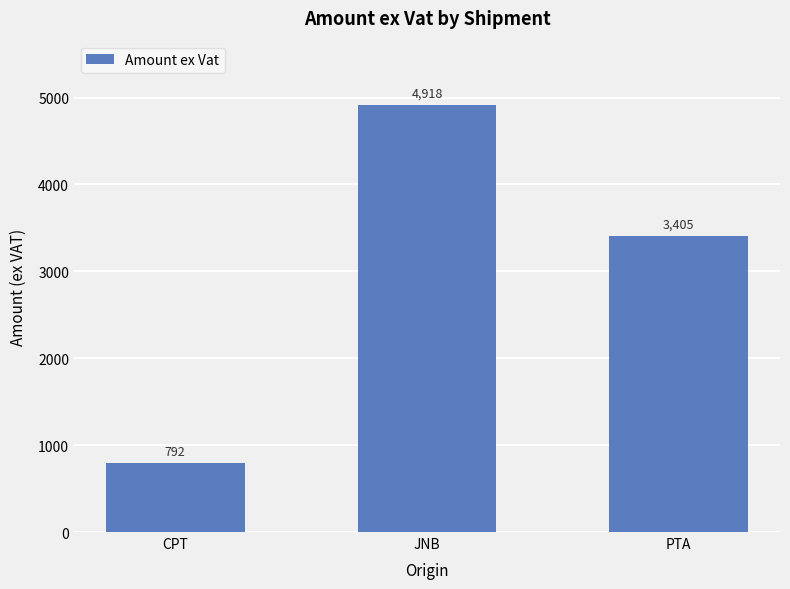

What is the value of the 3rd bar from the left?

3405.2